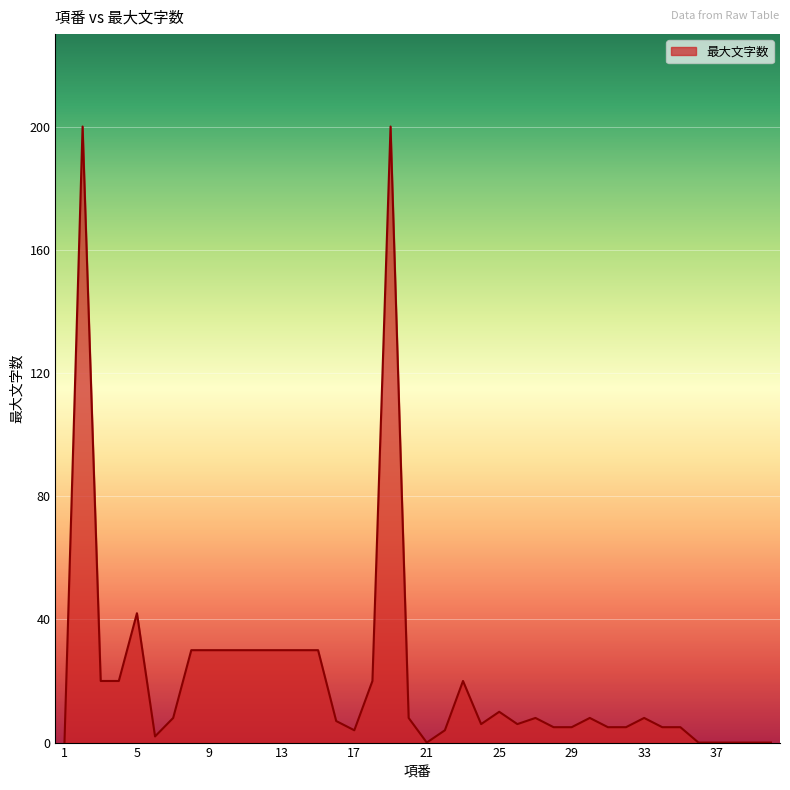

What is the difference between the maximum and minimum values?

200